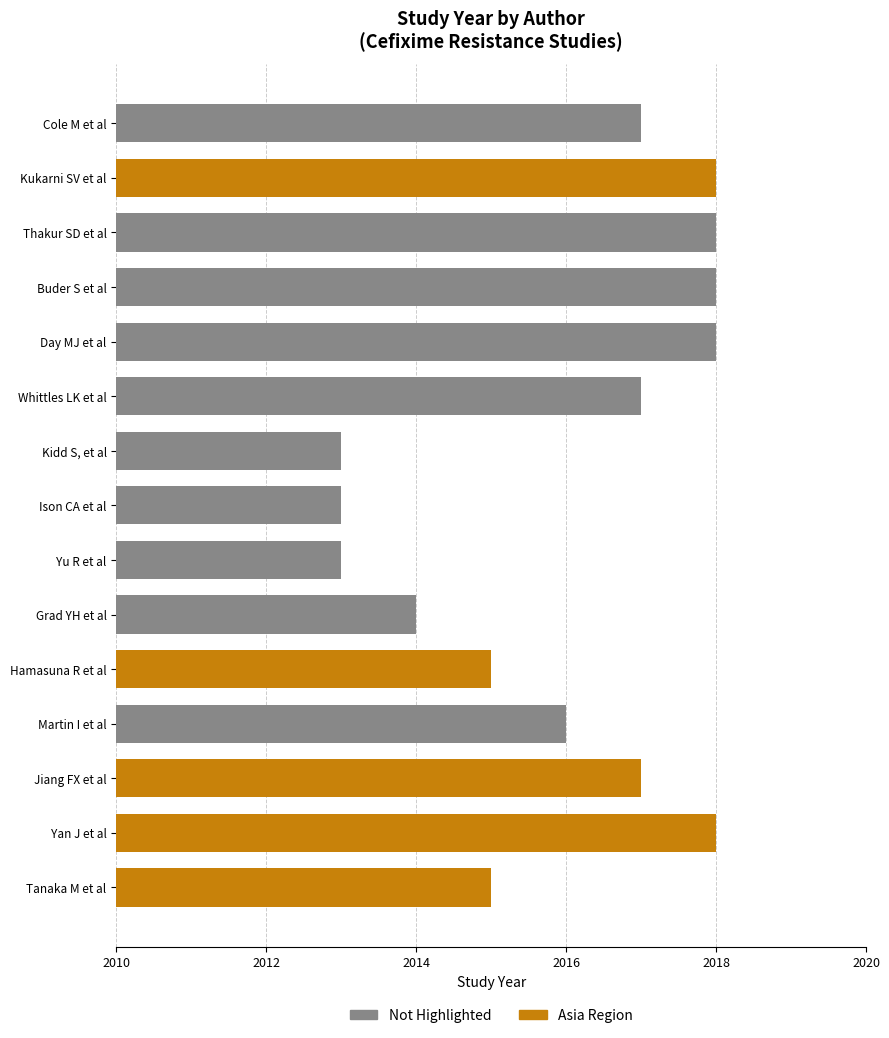

What is the approximate value at Cole M et al?

2017